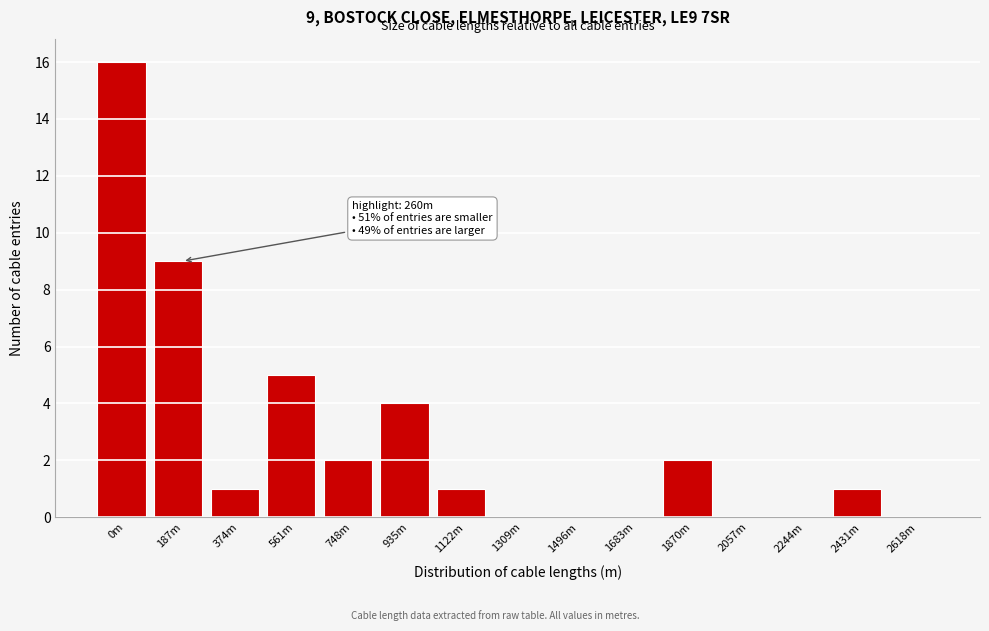

Reading left to right, extract all data points from this chart.

0m=16	187m=9	374m=1	561m=5	748m=2	935m=4	1122m=1	1309m=0	1496m=0	1683m=0	1870m=2	2057m=0	2244m=0	2431m=1	2618m=0